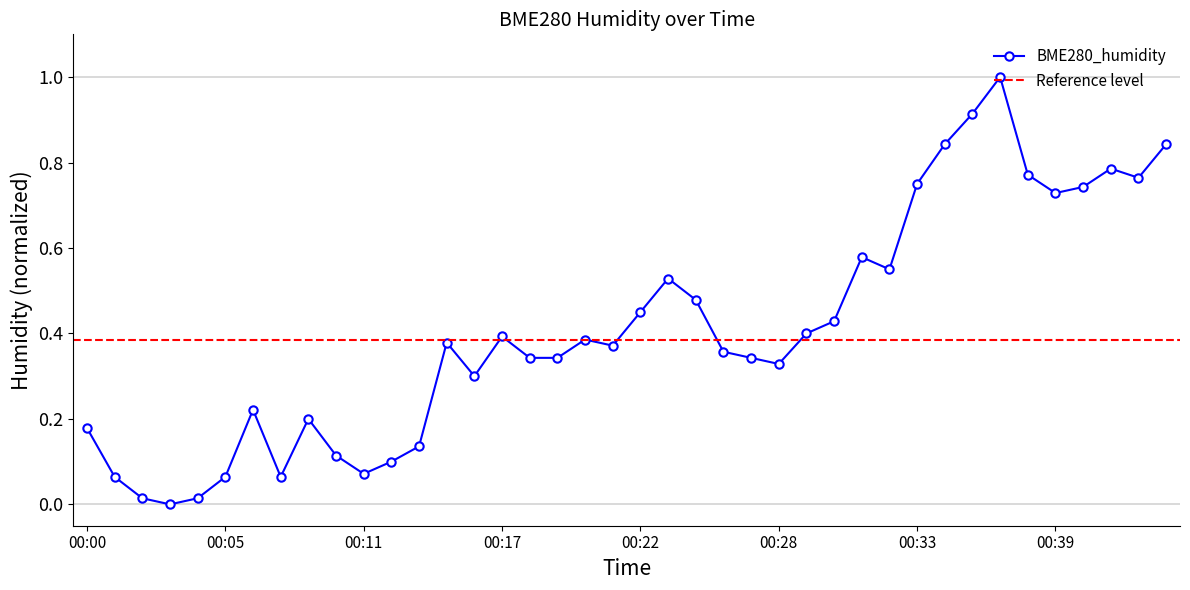

What is the change in value from 00:01 to 00:06?

+0.2